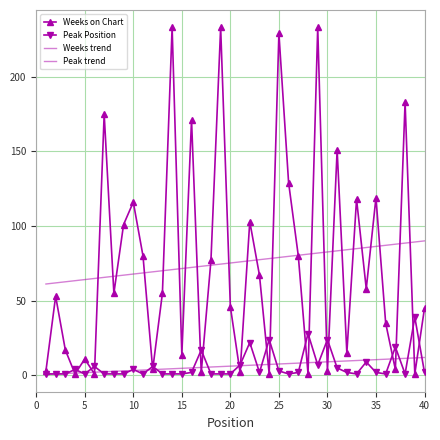

What is the greatest value displayed?

233.0